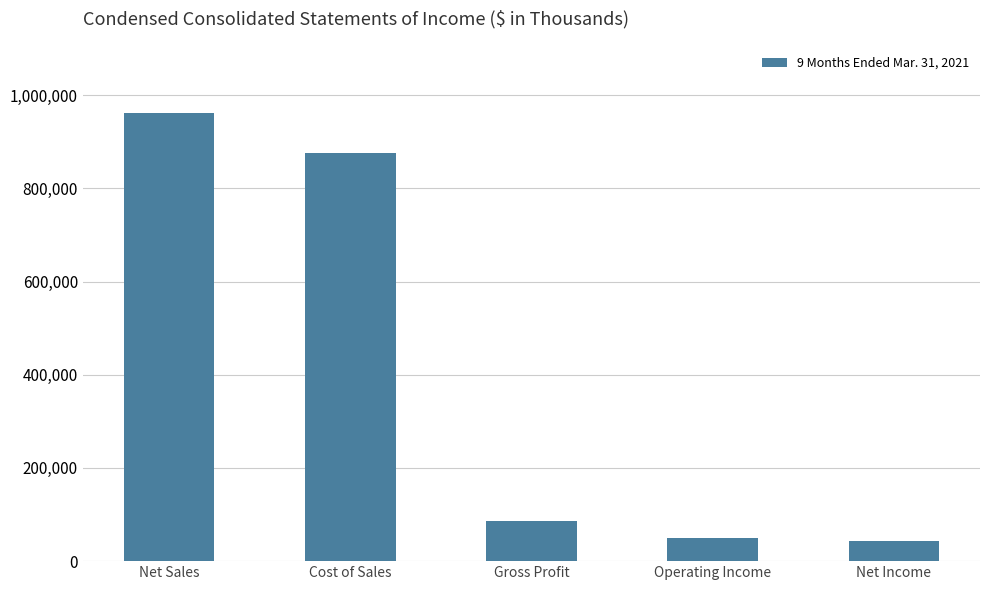

What is the ratio of the value at Gross Profit to the value at Net Sales?

0.1